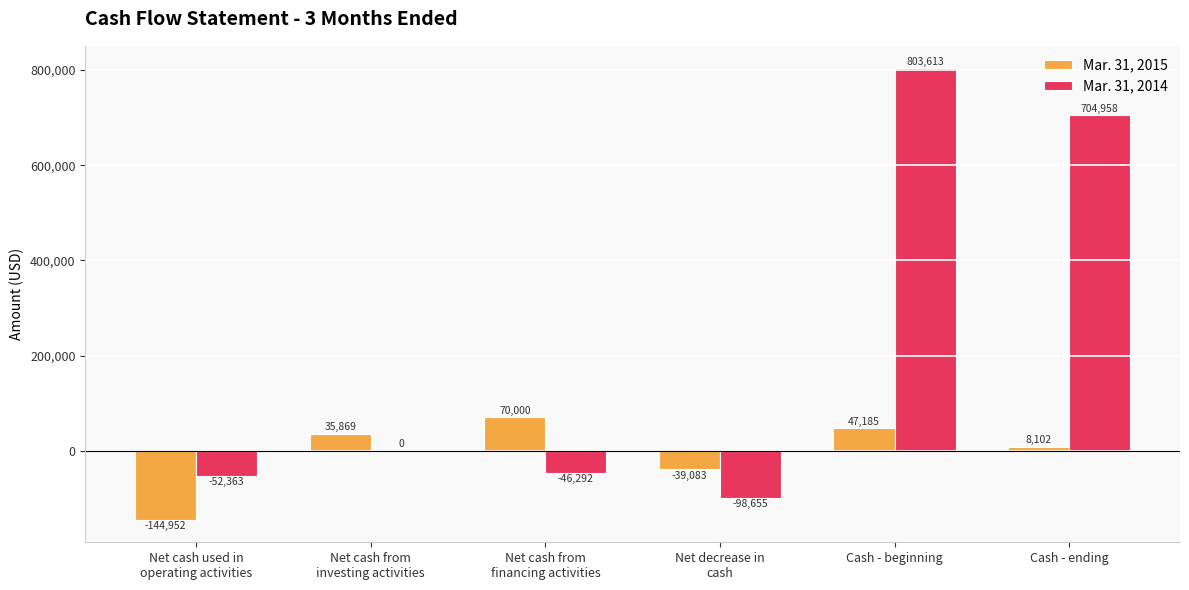

What is the maximum value for Mar. 31, 2015?

70000